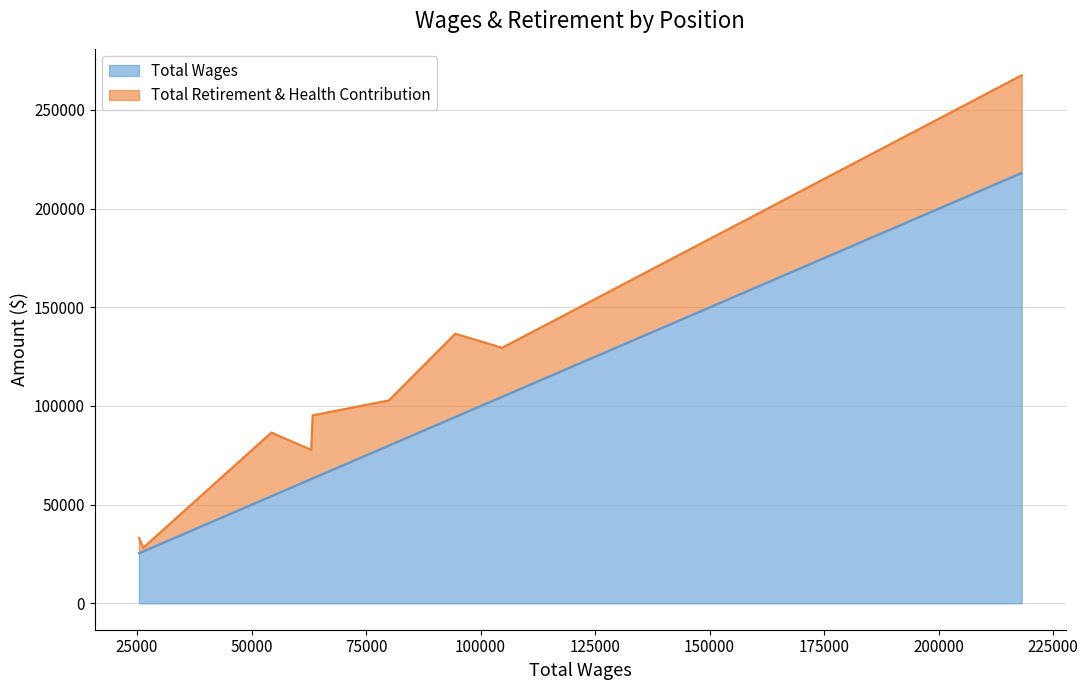

What are all the series names shown in the legend?

Total Wages, Total Retirement & Health Contribution